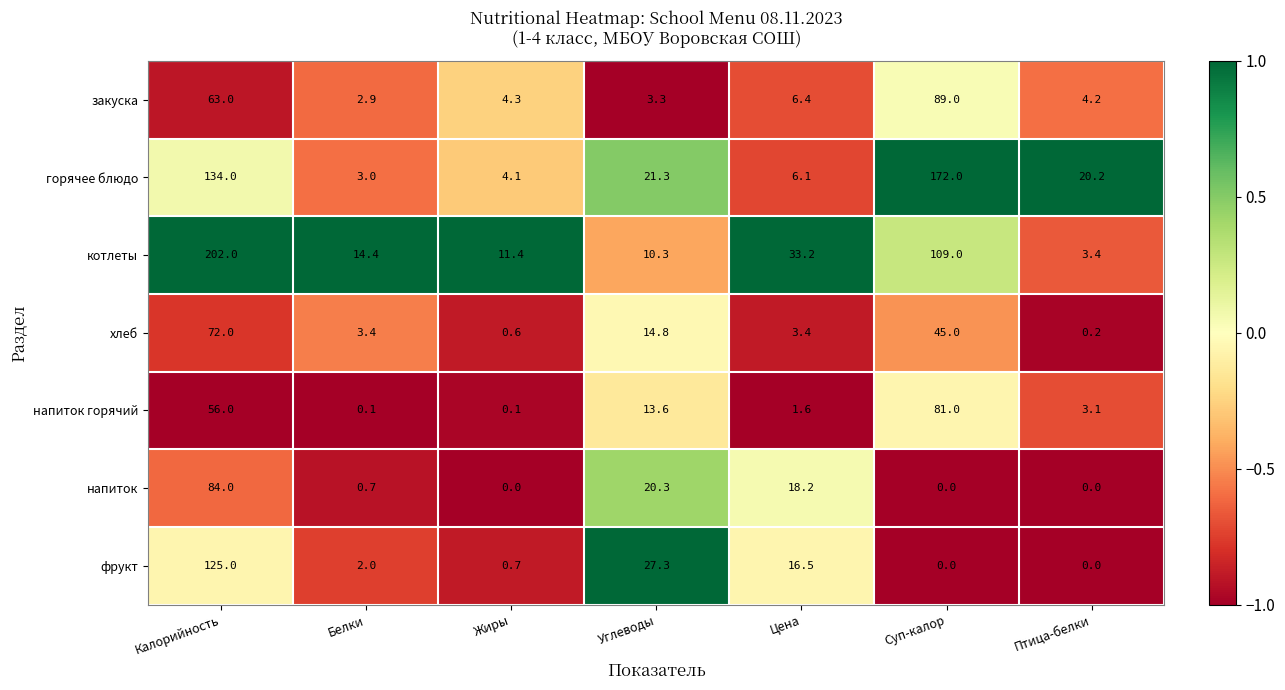

What is the maximum value shown in the chart?

202.0